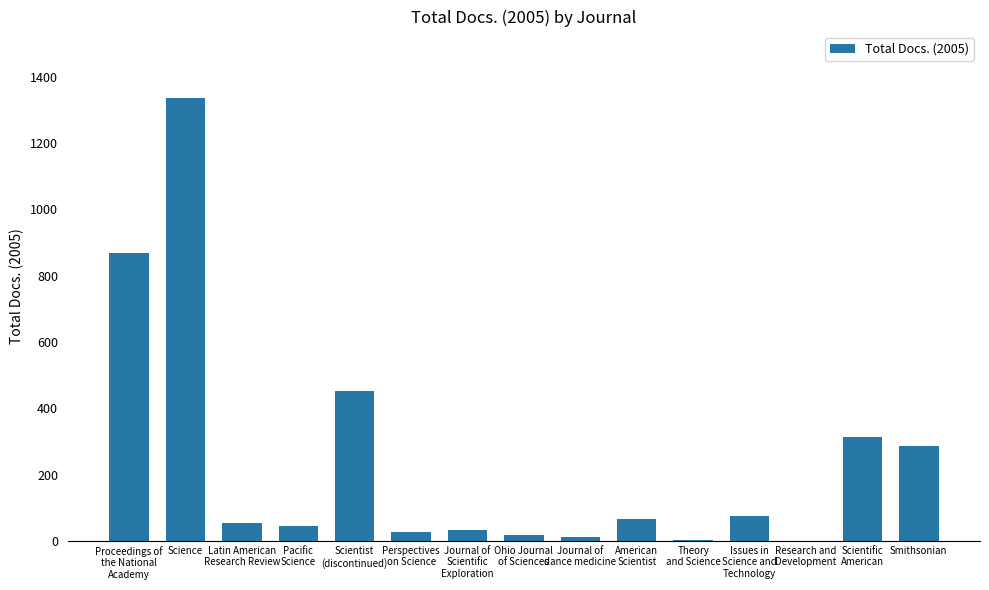

How many data points does each series have?

15